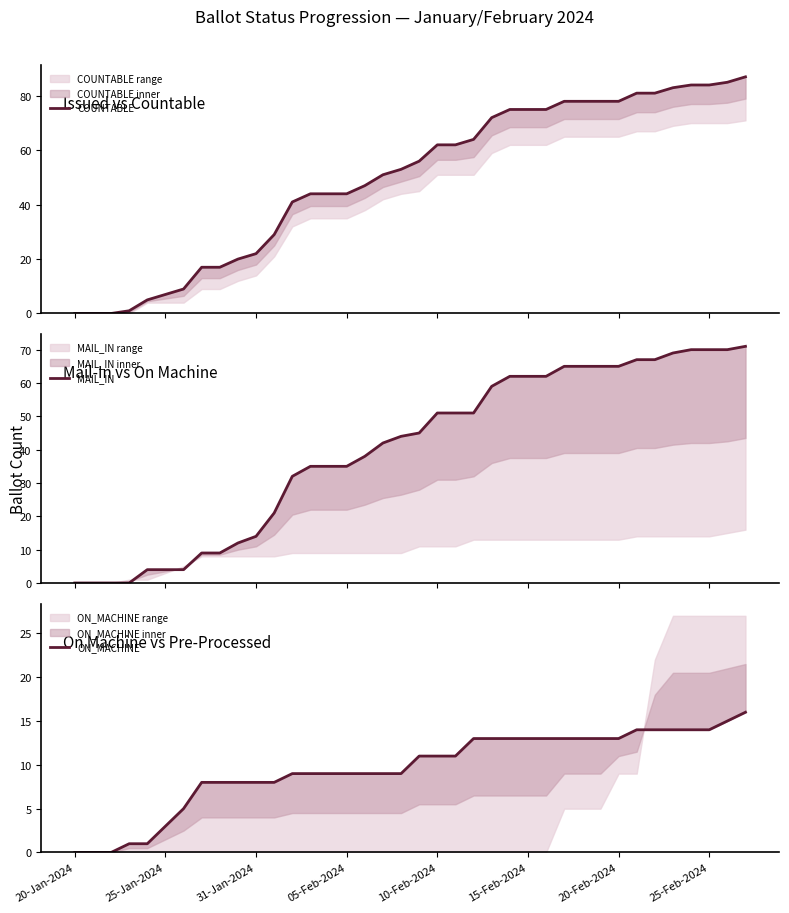

What is the spread (max minus min) of values at 22?

51